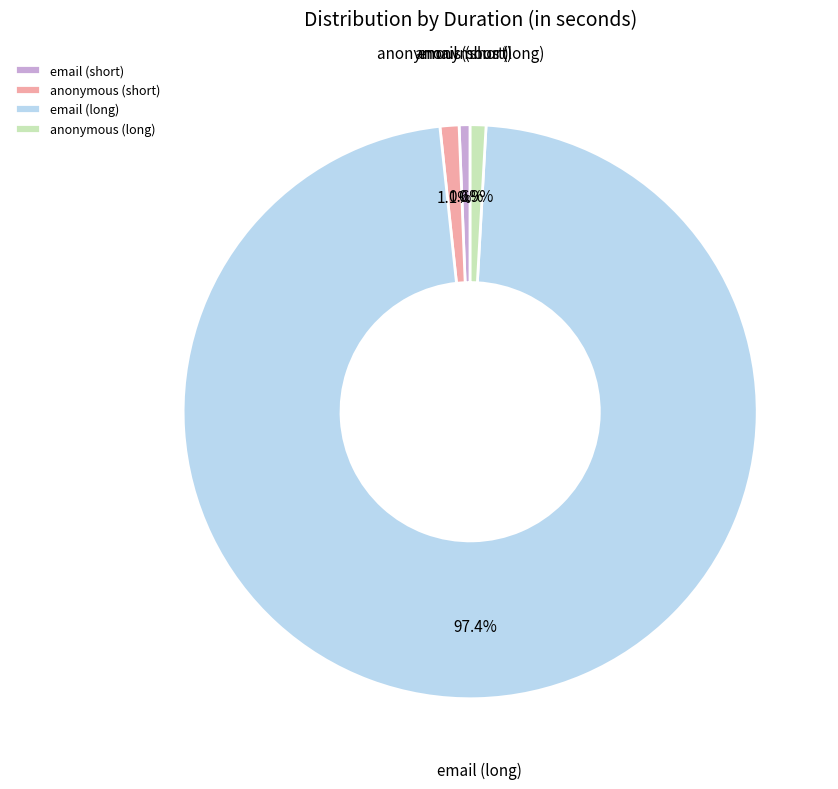

Which category has the biggest portion of the pie?

email (long)